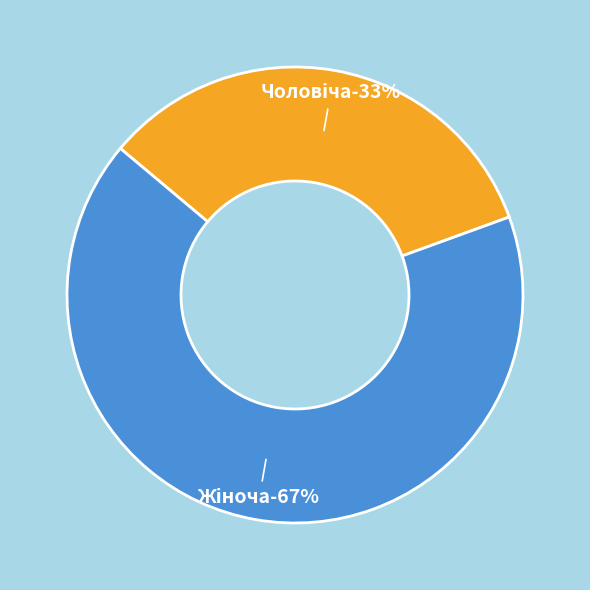

What is the smallest slice in the pie chart?

Чоловіча